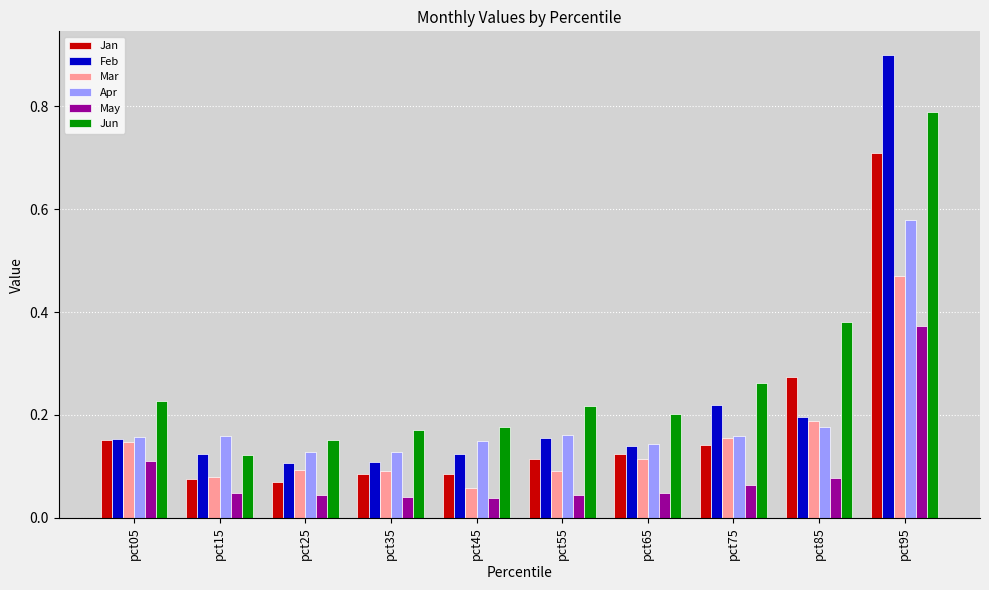

Is the value of Jan at pct75 greater than the value of May at pct15?

Yes